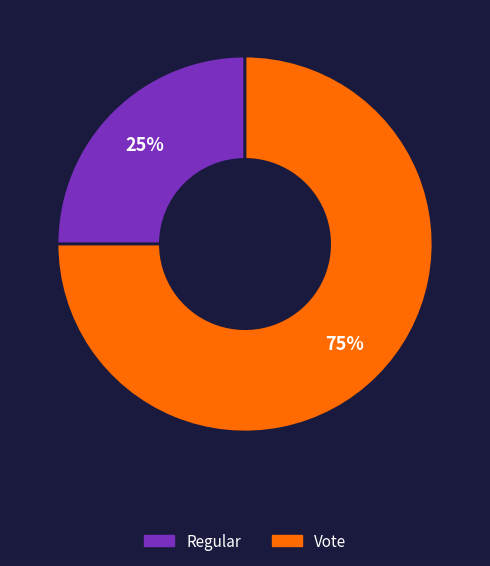

Rank the categories by value from lowest to highest.

Regular, Vote